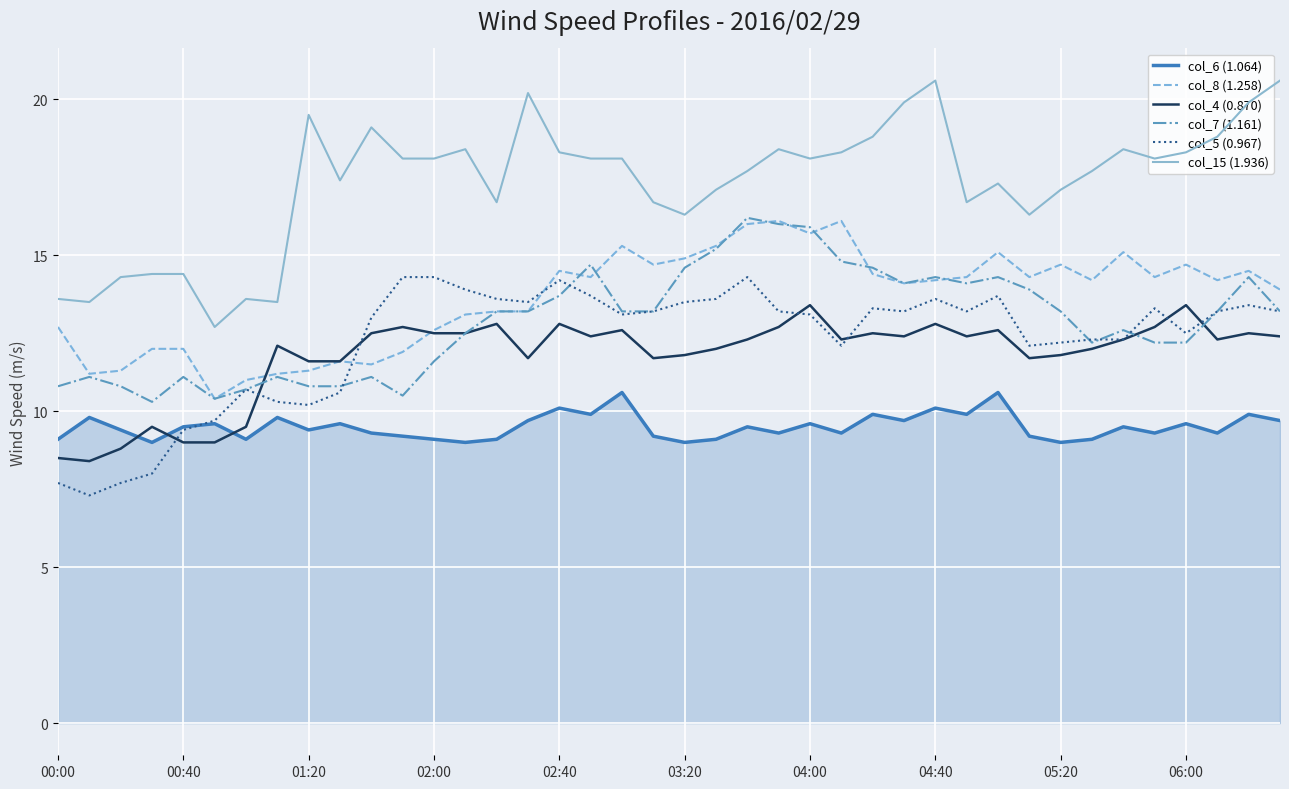

True or false: col_7 (1.161) and col_6 (1.064) intersect in this chart.

False